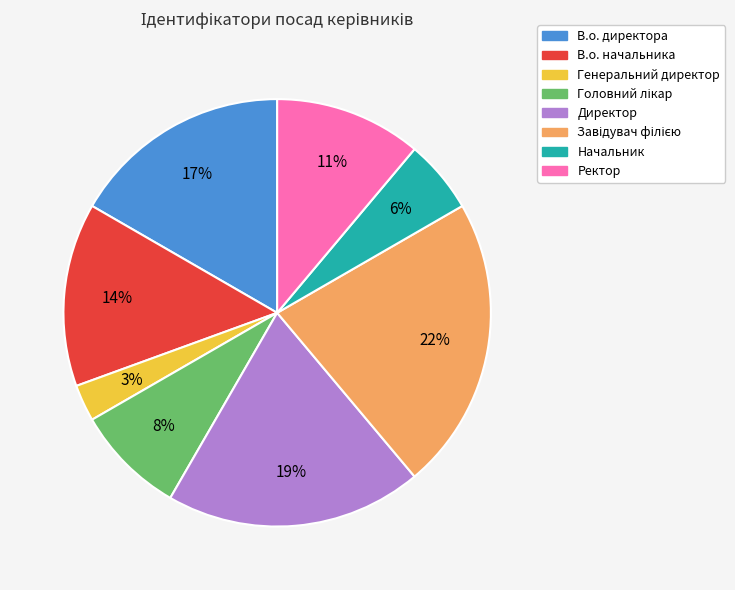

Is the sum of Начальник and Генеральний директор greater than half?

No